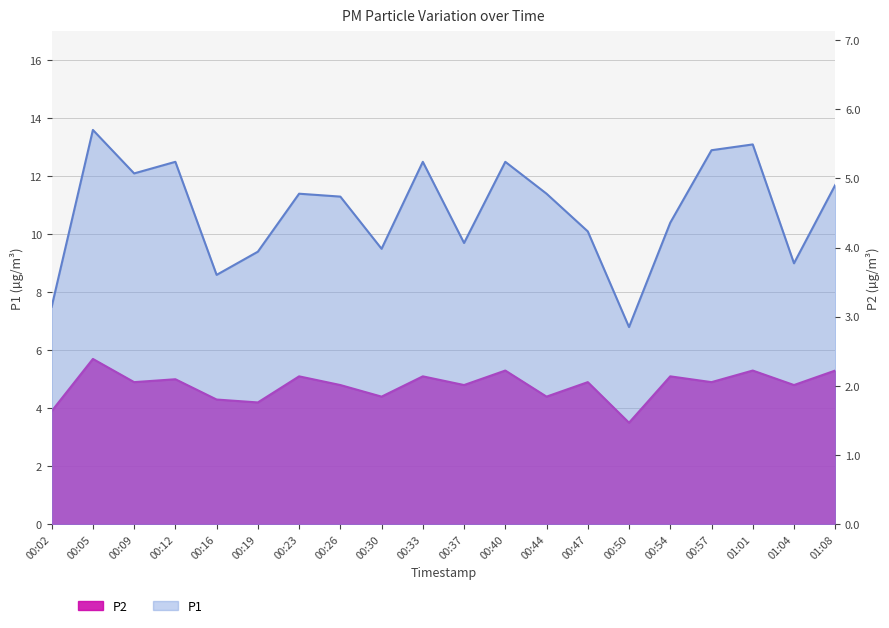

At which label does P2 first exceed 4?

00:05